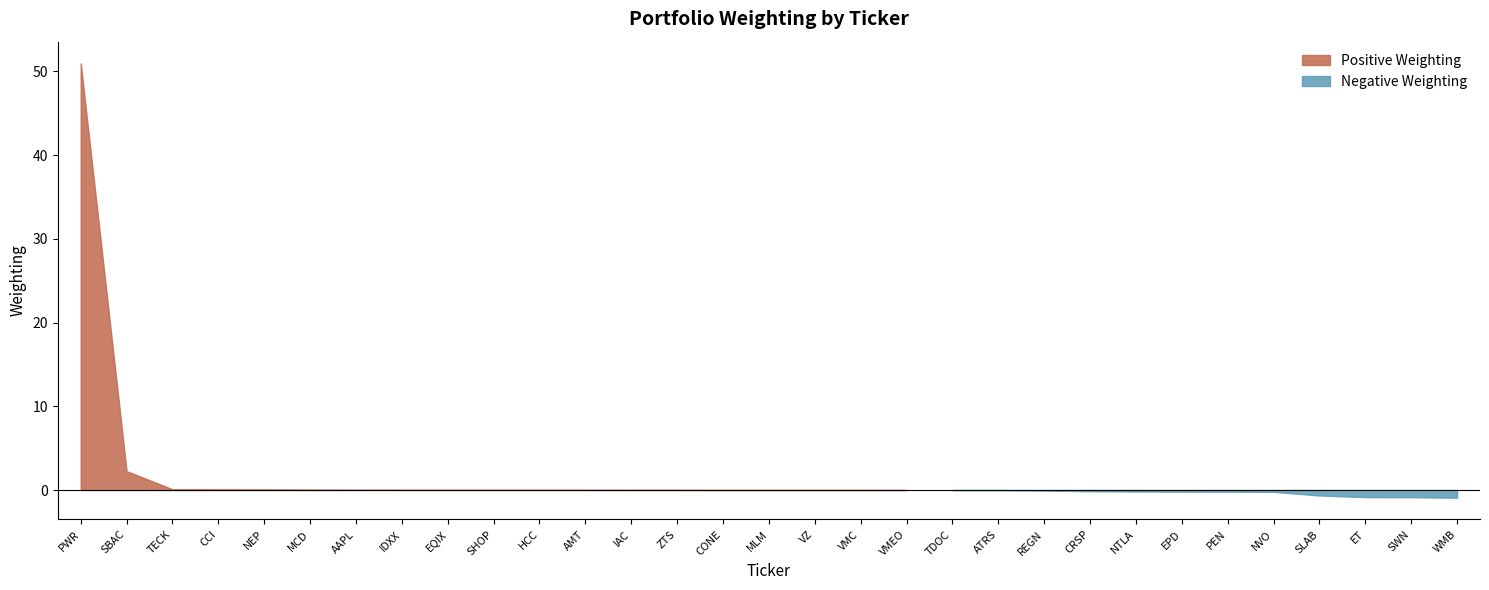

At which category does the chart reach its minimum across all series?

WMB